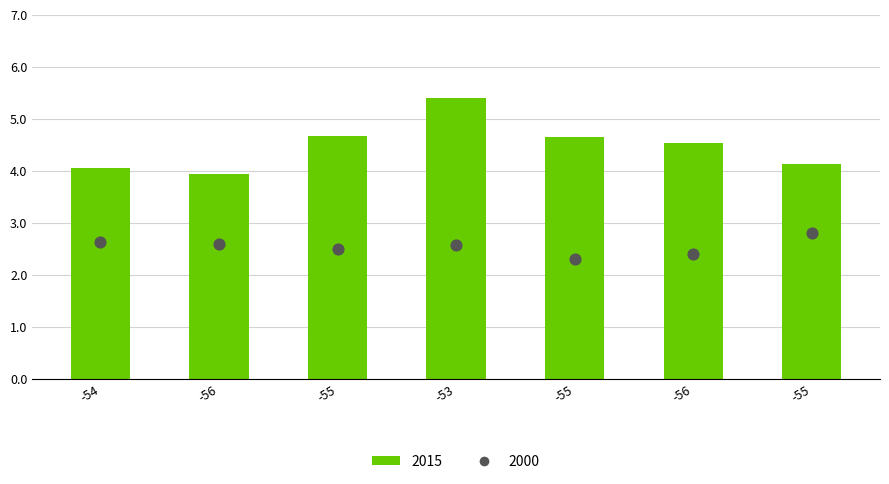

Which series contains the lowest Y value?

2000